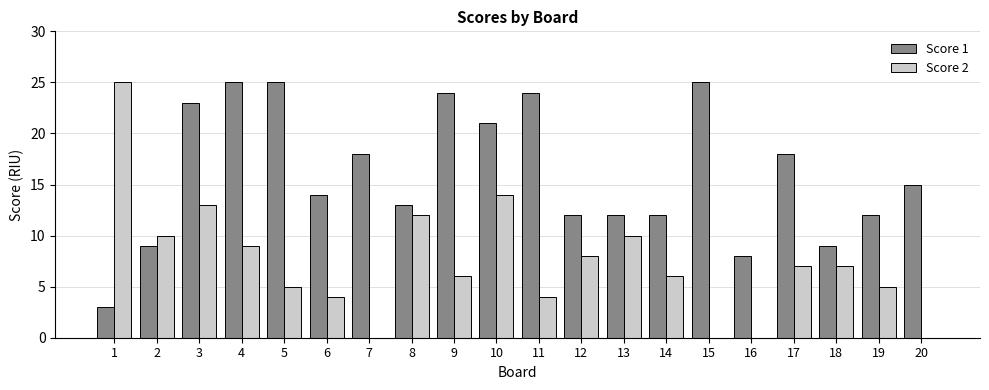

Reading left to right, extract all data points from this chart.

Score 1: 1=3	2=9	3=23	4=25	5=25	6=14	7=18	8=13	9=24	10=21	11=24	12=12	13=12	14=12	15=25	16=8	17=18	18=9	19=12	20=15
Score 2: 1=25	2=10	3=13	4=9	5=5	6=4	7=0	8=12	9=6	10=14	11=4	12=8	13=10	14=6	15=0	16=0	17=7	18=7	19=5	20=0